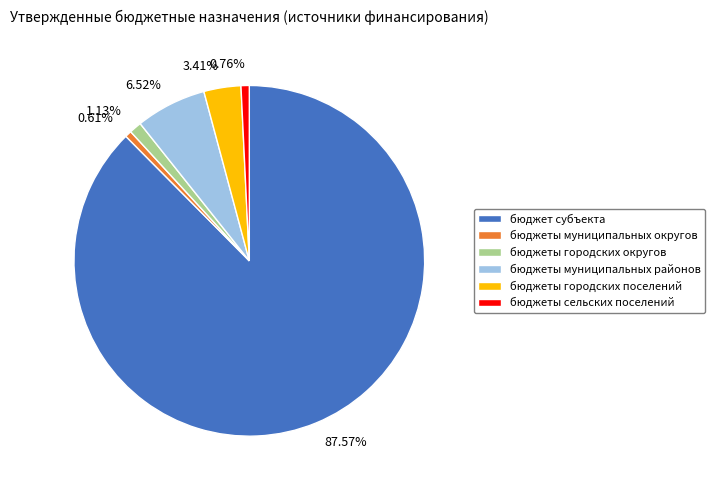

How many slices are in this pie chart?

6